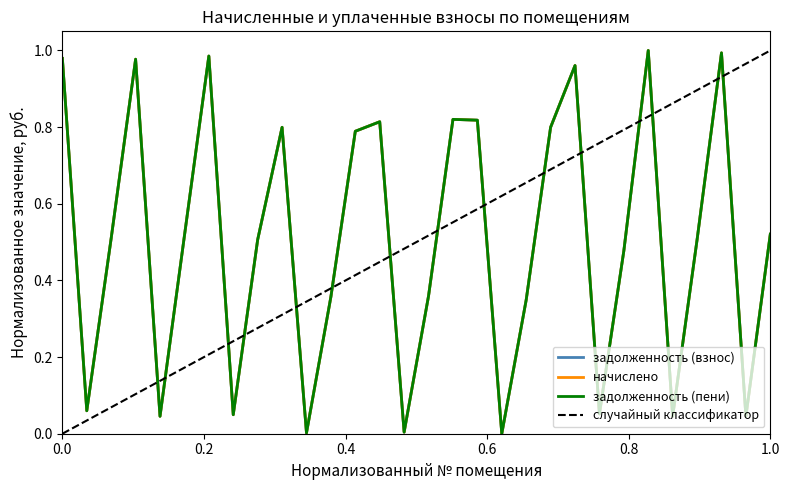

How many data points does each series have?

30